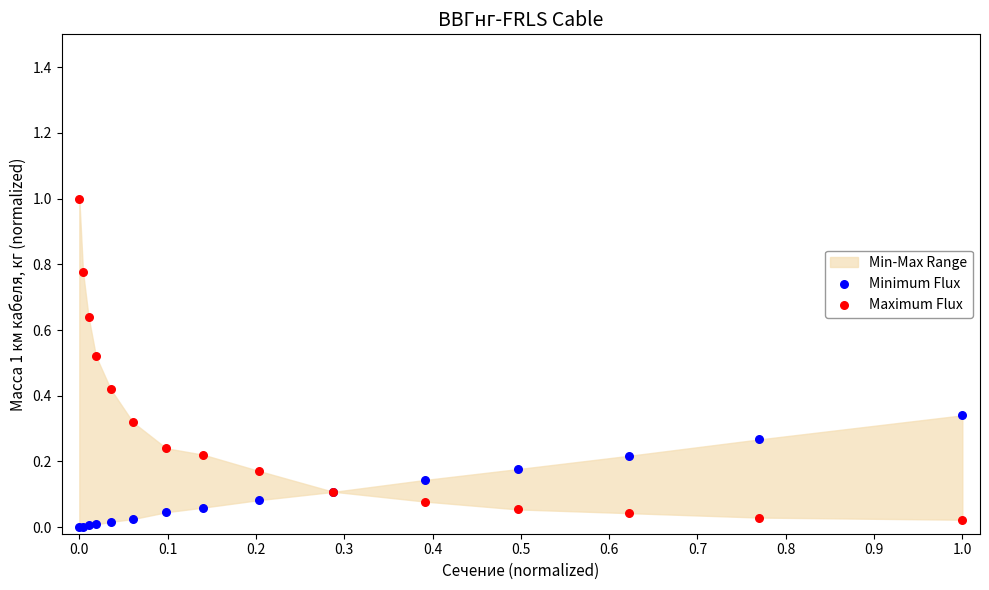

Which series contains the highest Y value?

Maximum Flux